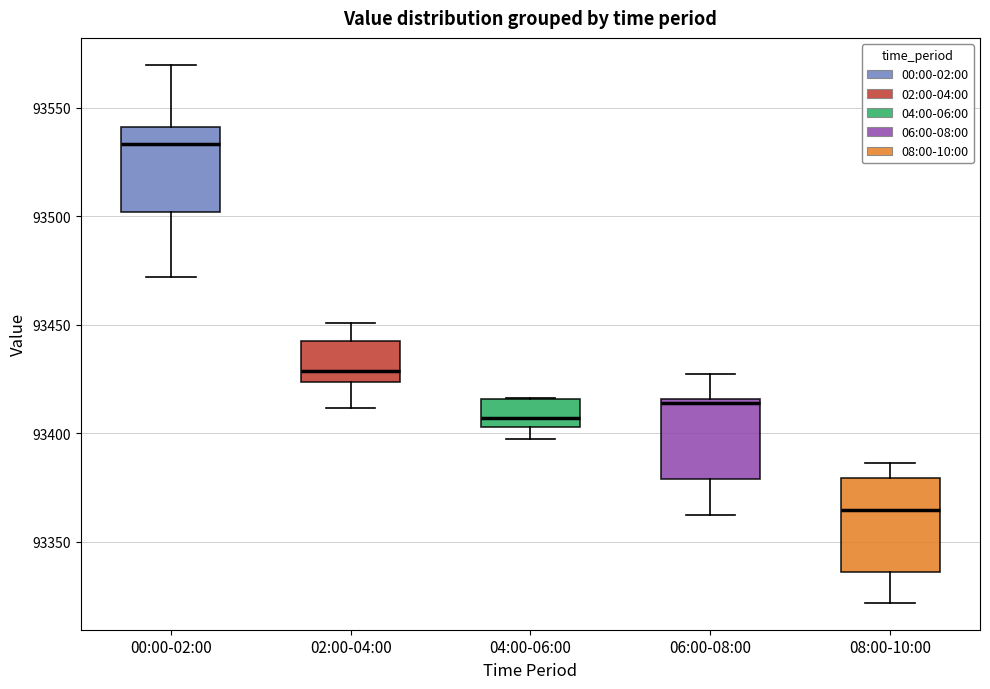

Reading left to right, read every box against the y-axis: the position of its median line, the range the box covers, and the ends of its whiskers. The values are not printed on the chart, so give them approximately, as read against the axis.

00:00-02:00: median 93535, box 93500 to 93540, whiskers 93470 to 93570
02:00-04:00: median 93430, box 93425 to 93445, whiskers 93410 to 93450
04:00-06:00: median 93405 (just above the box's lower edge), box 93405 to 93415, whiskers 93395 to 93415
06:00-08:00: median 93415 (just below the box's upper edge), box 93380 to 93415, whiskers 93365 to 93425
08:00-10:00: median 93365, box 93335 to 93380, whiskers 93320 to 93385